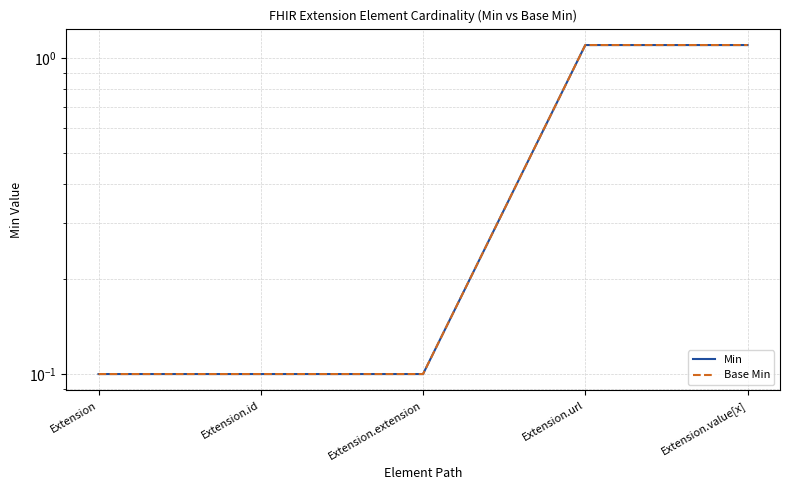

Which category has the highest value across all series?

Extension.url